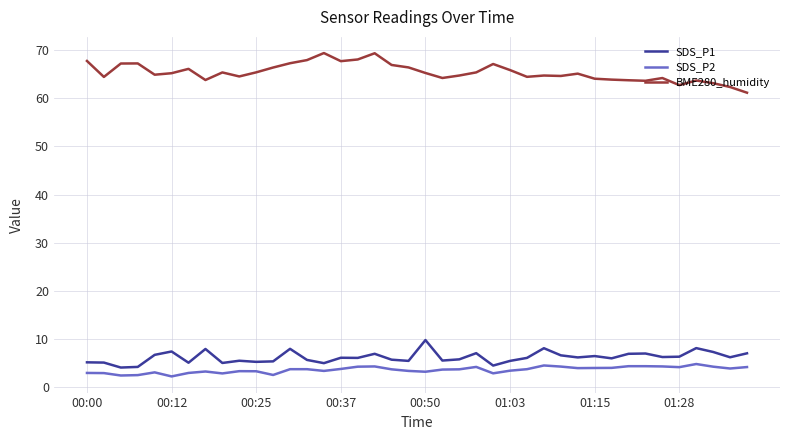

Rank the series by their maximum value, from highest to lowest.

BME280_humidity, SDS_P1, SDS_P2